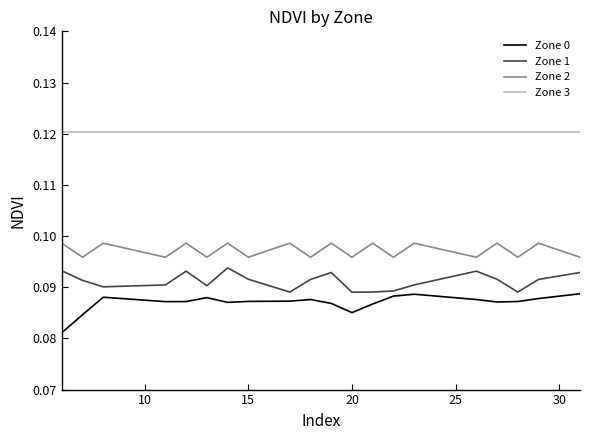

True or false: Zone 1 and Zone 3 intersect in this chart.

False